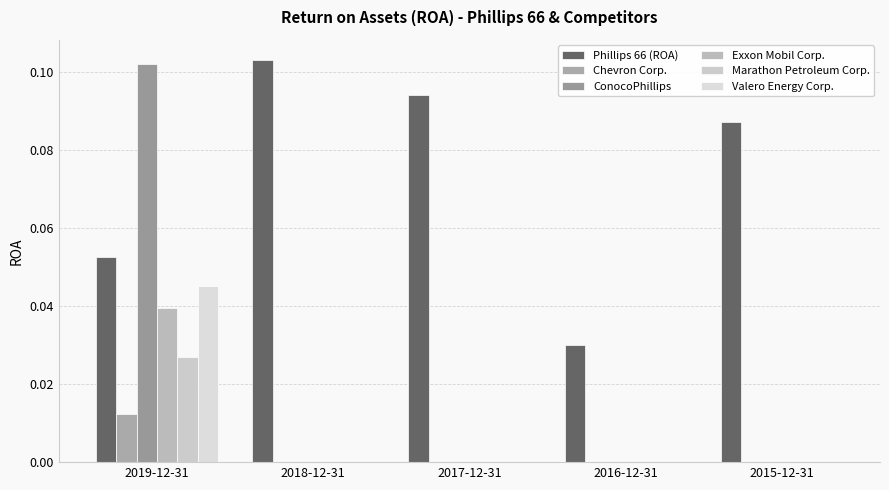

Count the number of categories in the chart.

5